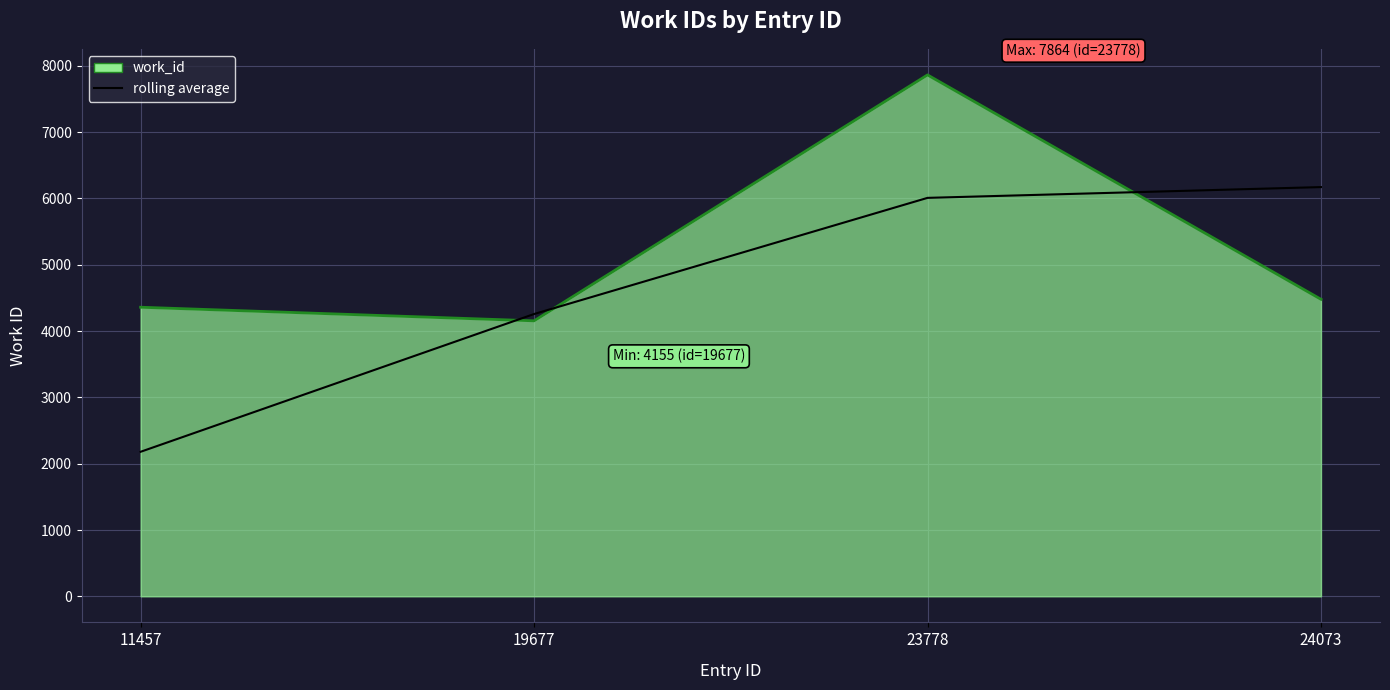

Count the number of data series in this chart.

2